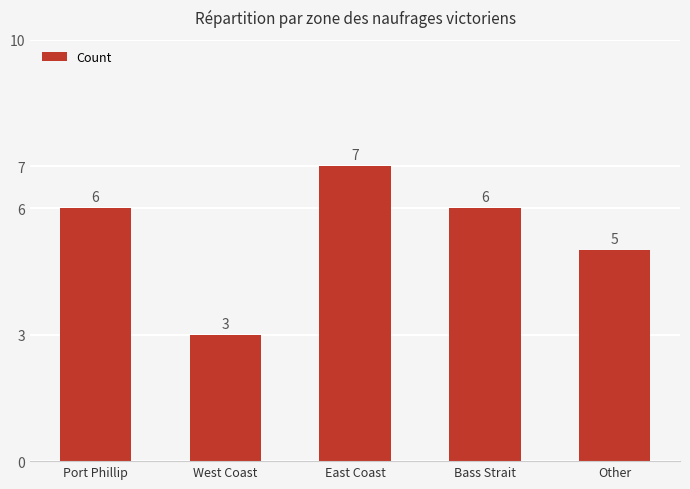

The value at Bass Strait is 6. True or false?

True